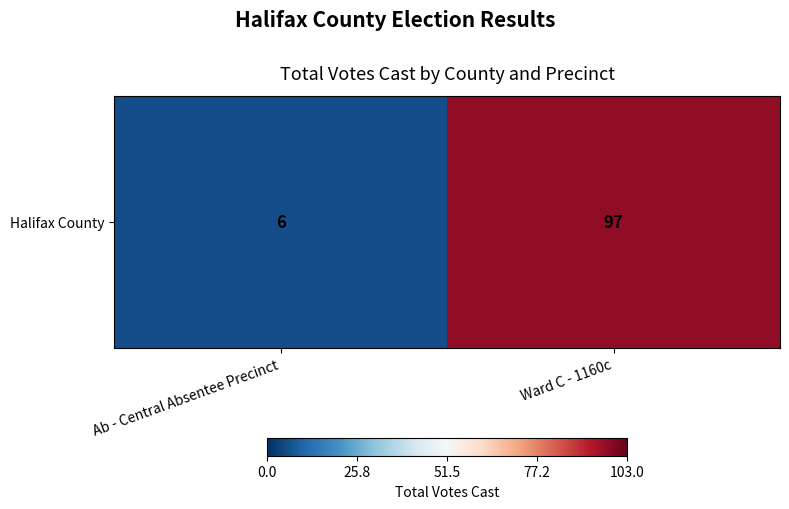

Reading right to left, transcribe all the data shown in this chart.

97	6